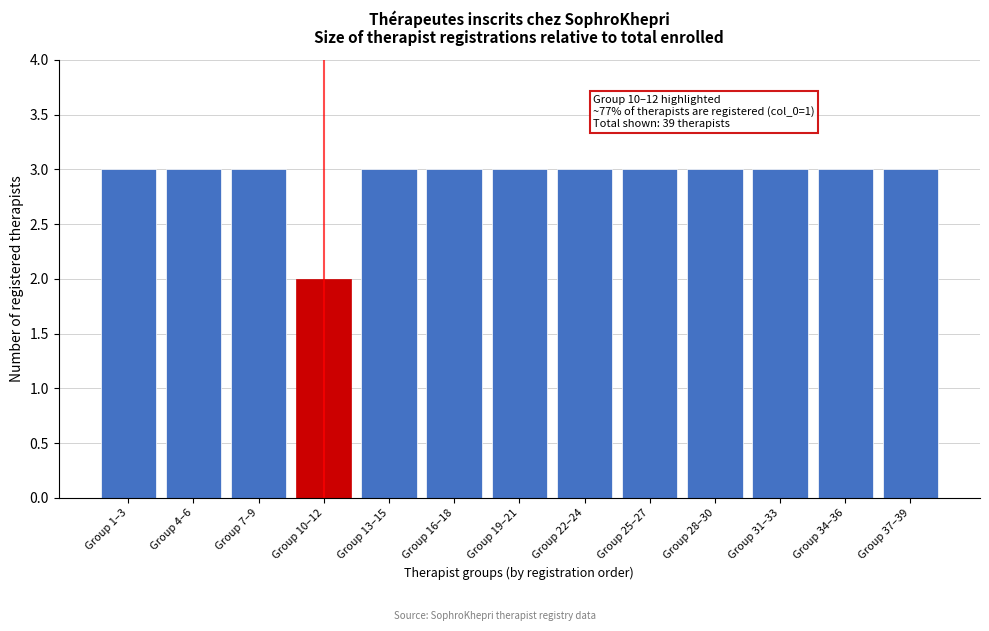

Reading right to left, list all the values displayed in this chart.

Group 37–39=3	Group 34–36=3	Group 31–33=3	Group 28–30=3	Group 25–27=3	Group 22–24=3	Group 19–21=3	Group 16–18=3	Group 13–15=3	Group 10–12=2	Group 7–9=3	Group 4–6=3	Group 1–3=3